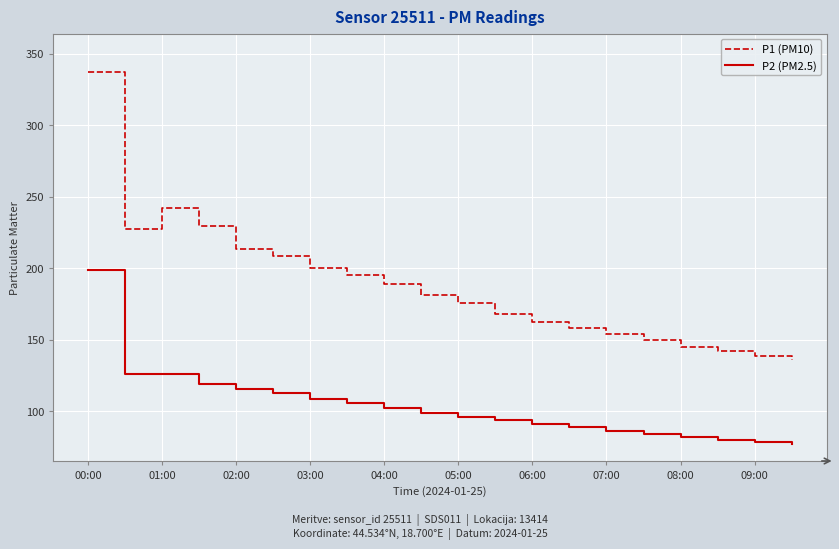

Which series has the widest spread of values?

P1 (PM10)